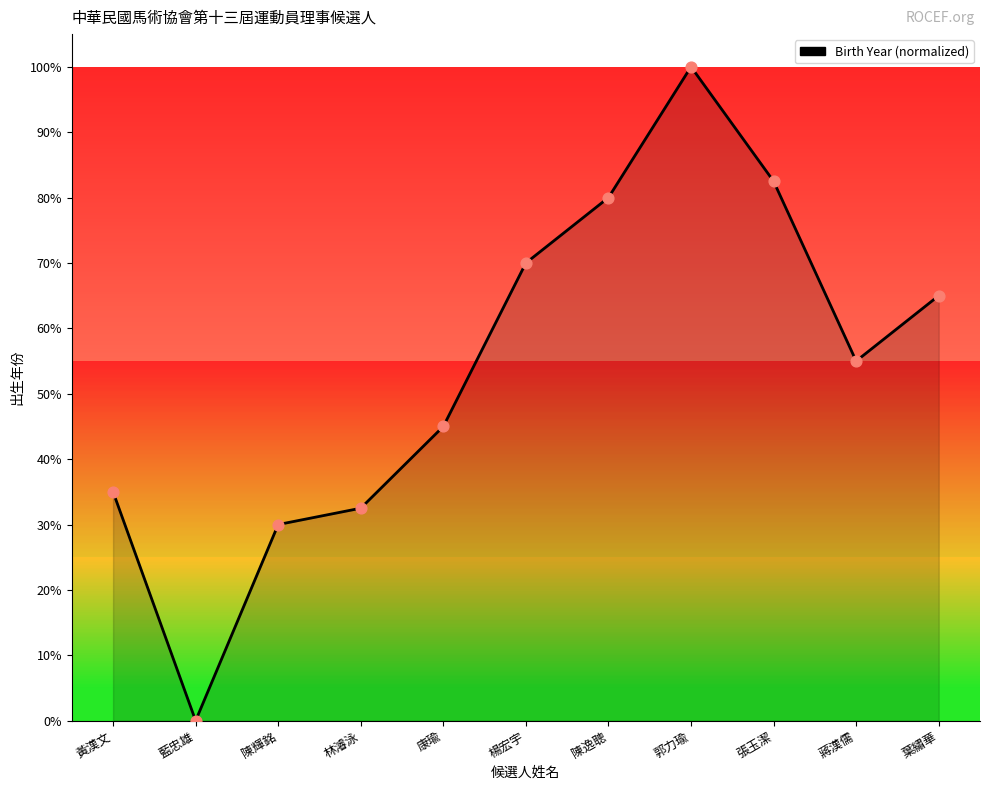

Which has a higher value, 蔣漢儒 or 康瑜?

蔣漢儒